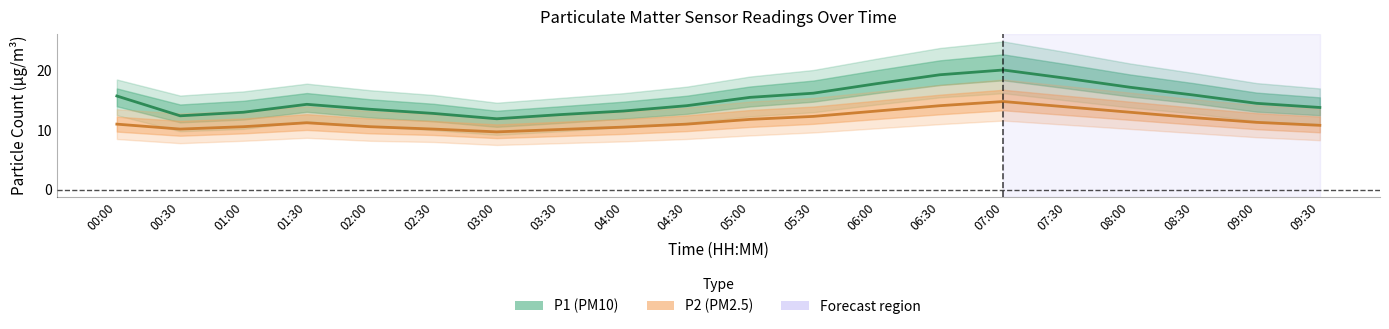

Is it true that P2 (PM2.5) equals 19.1 at 08:30?

False